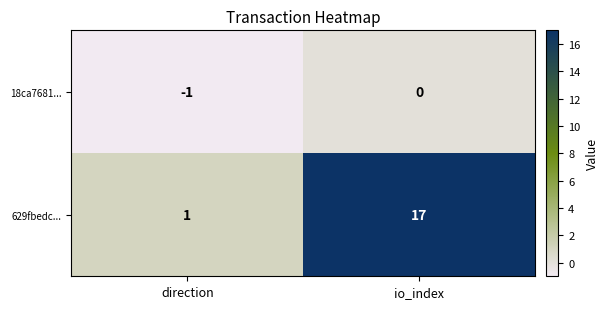

What is the total value across all series at io_index?

17